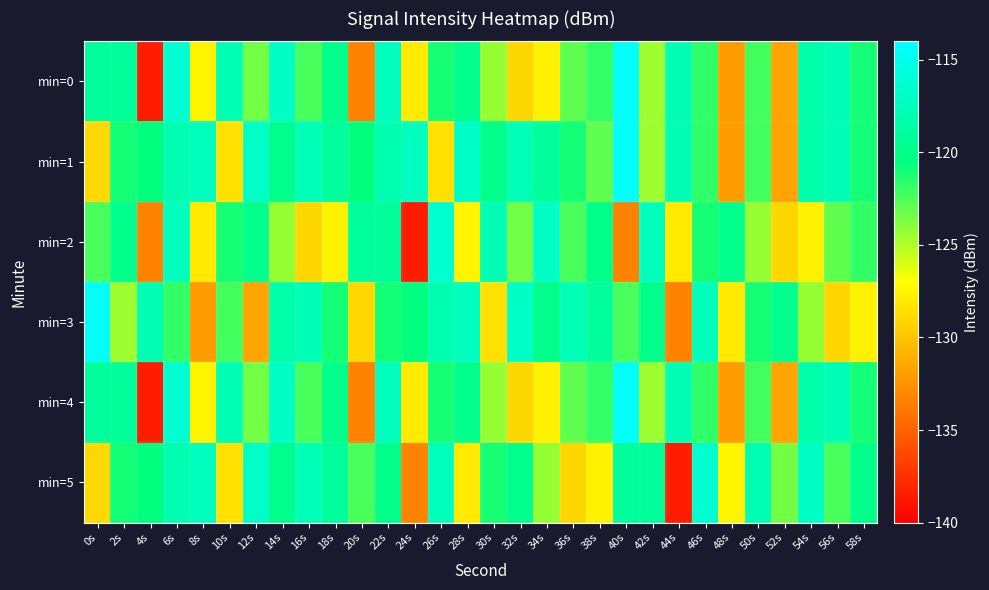

Reading left to right, what are all the values shown in this chart?

min=0: 0s=-119.0	2s=-119.1	4s=-138.5	6s=-116.4	8s=-127.5	10s=-117.8	12s=-123.4	14s=-117.0	16s=-122.4	18s=-119.9	20s=-133.3	22s=-117.4	24s=-128.0	26s=-121.1	28s=-119.8	30s=-124.4	32s=-129.0	34s=-127.6	36s=-122.9	38s=-121.8	40s=-114.3	42s=-124.5	44s=-117.8	46s=-121.8	48s=-131.9	50s=-122.2	52s=-131.6	54s=-118.3	56s=-117.7	58s=-121.0
min=1: 0s=-129.0	2s=-121.0	4s=-120.5	6s=-118.0	8s=-117.3	10s=-128.5	12s=-116.9	14s=-119.9	16s=-117.7	18s=-119.1	20s=-120.5	22s=-118.0	24s=-117.3	26s=-128.5	28s=-116.9	30s=-119.9	32s=-117.7	34s=-119.1	36s=-121.0	38s=-122.9	40s=-114.3	42s=-124.5	44s=-117.8	46s=-121.8	48s=-131.9	50s=-122.2	52s=-131.6	54s=-118.3	56s=-117.7	58s=-121.0
min=2: 0s=-122.4	2s=-119.9	4s=-133.3	6s=-117.4	8s=-128.0	10s=-121.1	12s=-119.8	14s=-124.4	16s=-129.0	18s=-127.6	20s=-119.0	22s=-119.1	24s=-138.5	26s=-116.4	28s=-127.5	30s=-117.8	32s=-123.4	34s=-117.0	36s=-122.4	38s=-119.9	40s=-133.3	42s=-117.4	44s=-128.0	46s=-121.1	48s=-119.8	50s=-124.4	52s=-129.0	54s=-127.6	56s=-122.9	58s=-121.8
min=3: 0s=-114.3	2s=-124.5	4s=-117.8	6s=-121.8	8s=-131.9	10s=-122.2	12s=-131.6	14s=-118.3	16s=-117.7	18s=-121.0	20s=-129.0	22s=-121.0	24s=-120.5	26s=-118.0	28s=-117.3	30s=-128.5	32s=-116.9	34s=-119.9	36s=-117.7	38s=-119.1	40s=-122.4	42s=-119.9	44s=-133.3	46s=-117.4	48s=-128.0	50s=-121.1	52s=-119.8	54s=-124.4	56s=-129.0	58s=-127.6
min=4: 0s=-119.0	2s=-119.1	4s=-138.5	6s=-116.4	8s=-127.5	10s=-117.8	12s=-123.4	14s=-117.0	16s=-122.4	18s=-119.9	20s=-133.3	22s=-117.4	24s=-128.0	26s=-121.1	28s=-119.8	30s=-124.4	32s=-129.0	34s=-127.6	36s=-122.9	38s=-121.8	40s=-114.3	42s=-124.5	44s=-117.8	46s=-121.8	48s=-131.9	50s=-122.2	52s=-131.6	54s=-118.3	56s=-117.7	58s=-121.0
min=5: 0s=-129.0	2s=-121.0	4s=-120.5	6s=-118.0	8s=-117.3	10s=-128.5	12s=-116.9	14s=-119.9	16s=-117.7	18s=-119.1	20s=-122.4	22s=-119.9	24s=-133.3	26s=-117.4	28s=-128.0	30s=-121.1	32s=-119.8	34s=-124.4	36s=-129.0	38s=-127.6	40s=-119.0	42s=-119.1	44s=-138.5	46s=-116.4	48s=-127.5	50s=-117.8	52s=-123.4	54s=-117.0	56s=-122.4	58s=-119.9